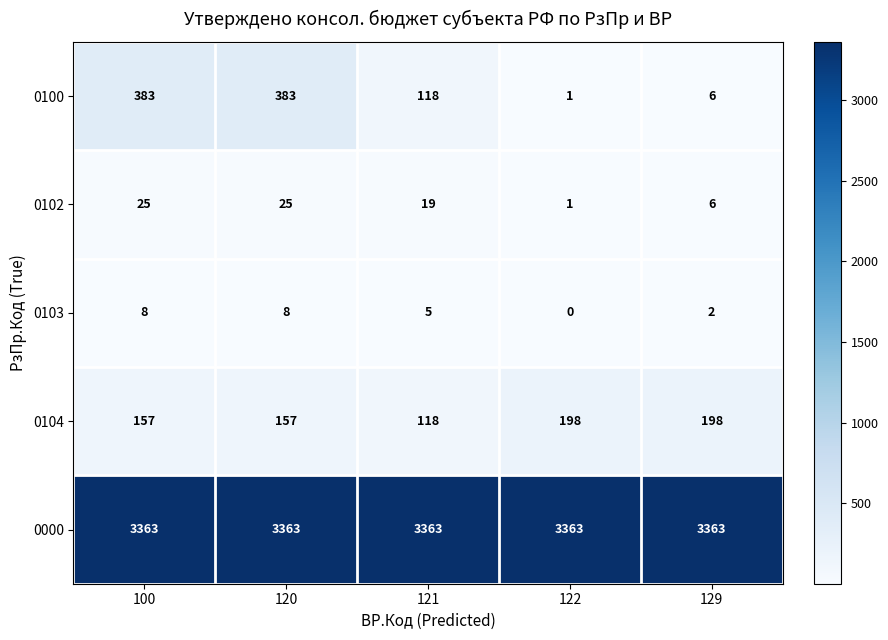

Where does the 0102 series first go above 19?

100